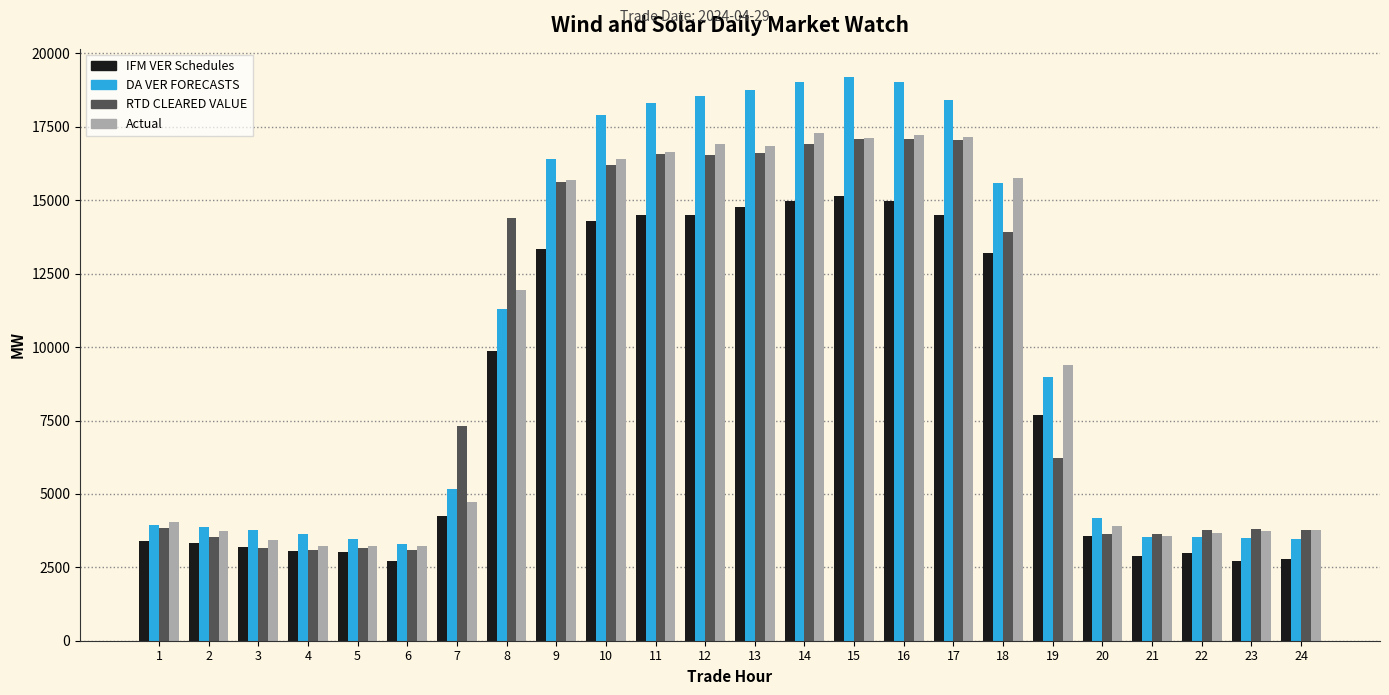

Between 6 and 10, which series saw the biggest shift?

DA VER FORECASTS